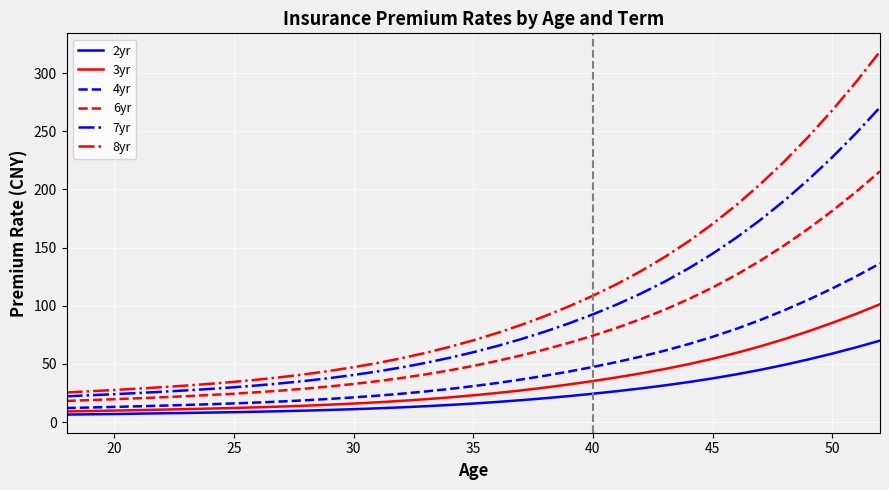

How many distinct data groups are displayed?

6